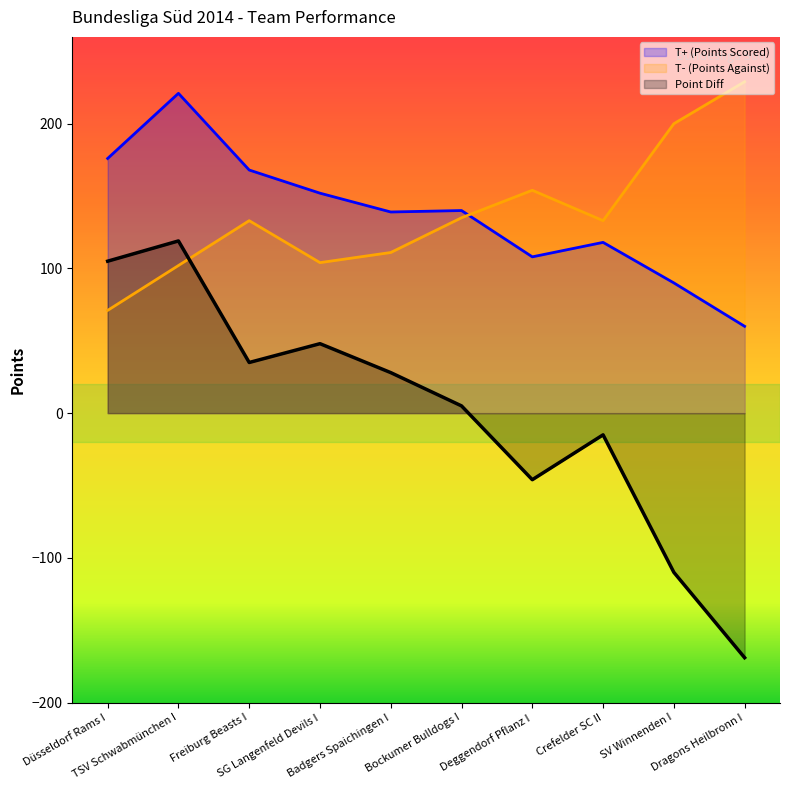

At which category is the sum across all series the highest?

TSV Schwabmünchen I